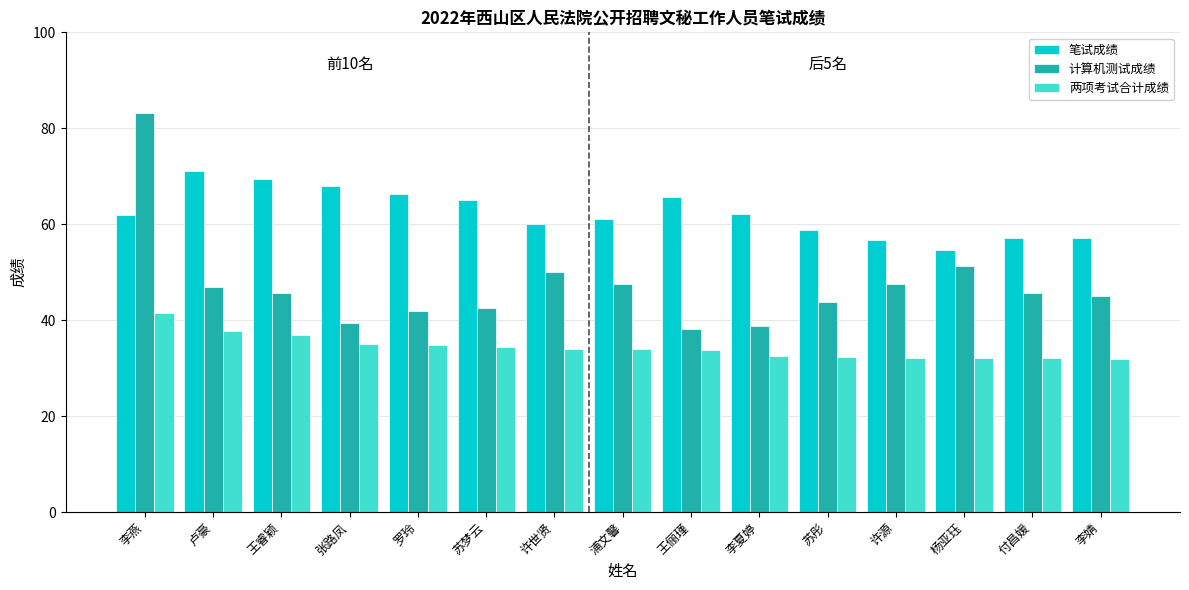

What is the label of the 4th bar from the left?

张路凤